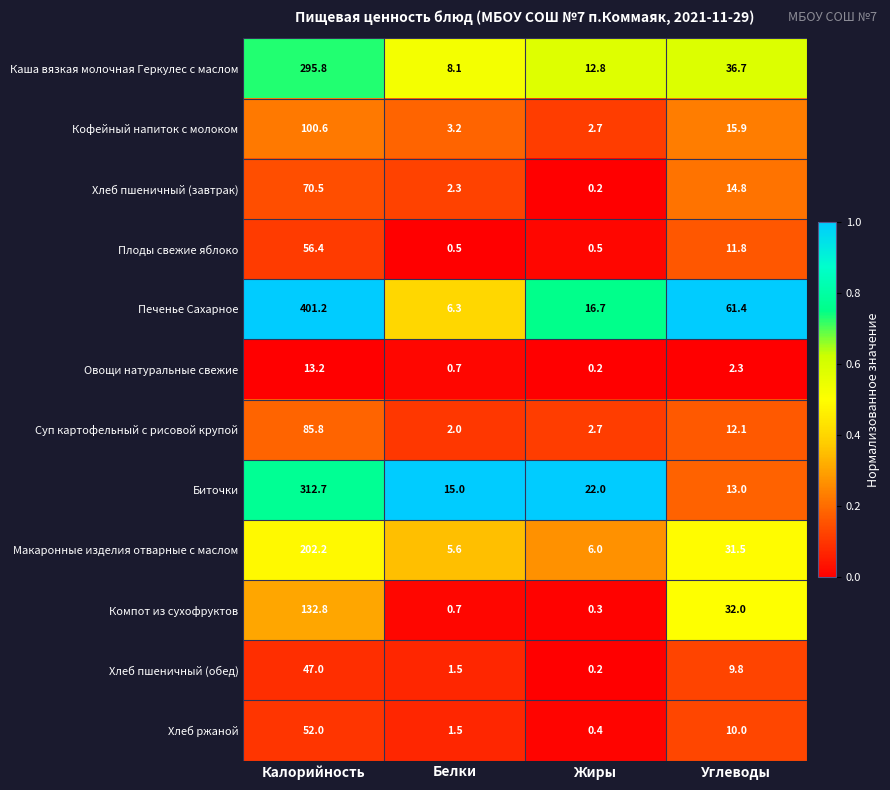

What is the total value across all series at Белки?

47.4